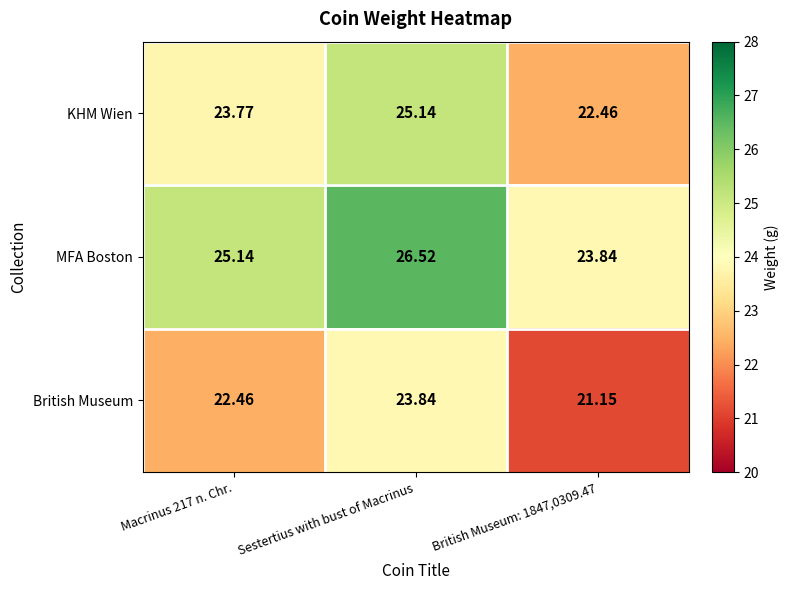

Which category has the highest value in the KHM Wien series?

Sestertius with bust of Macrinus